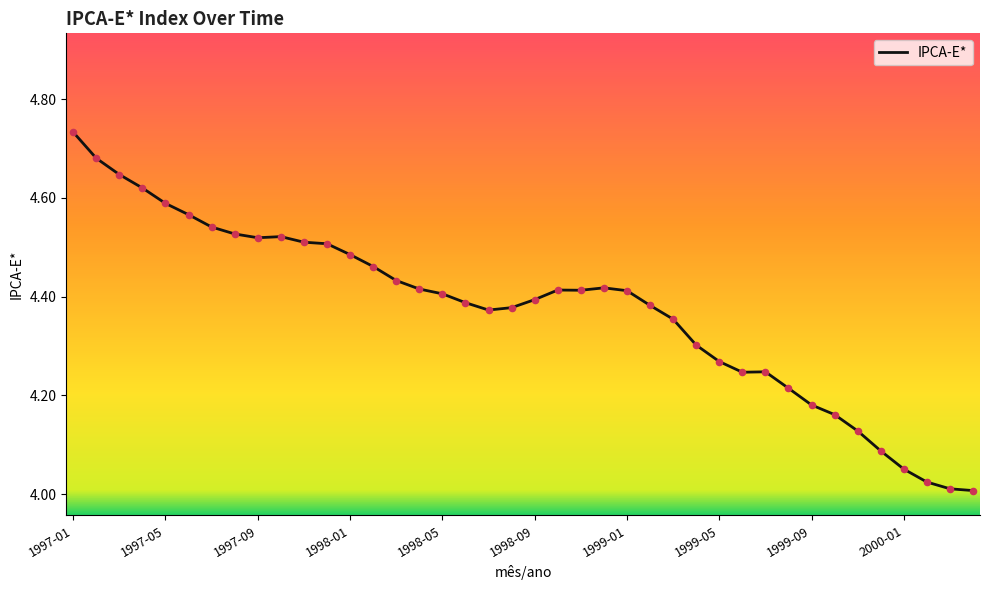

Between 24 and 15, which is larger?

15